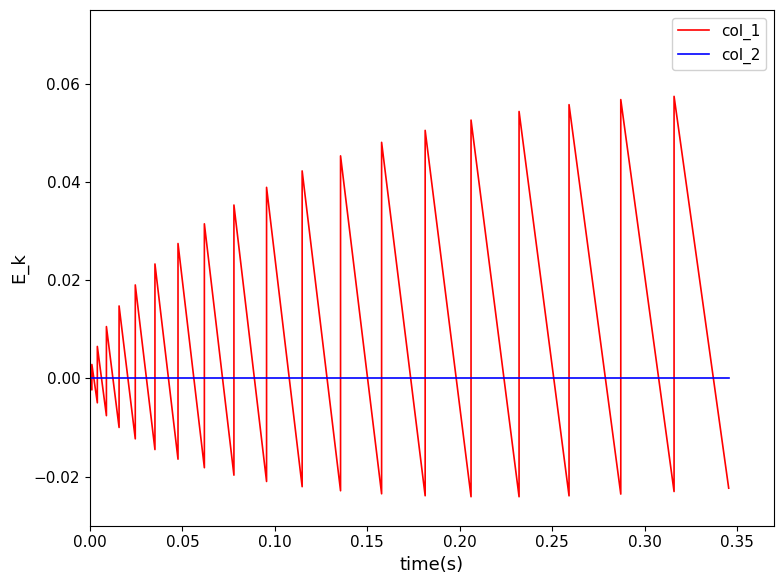

What are all the series names shown in the legend?

col_1, col_2